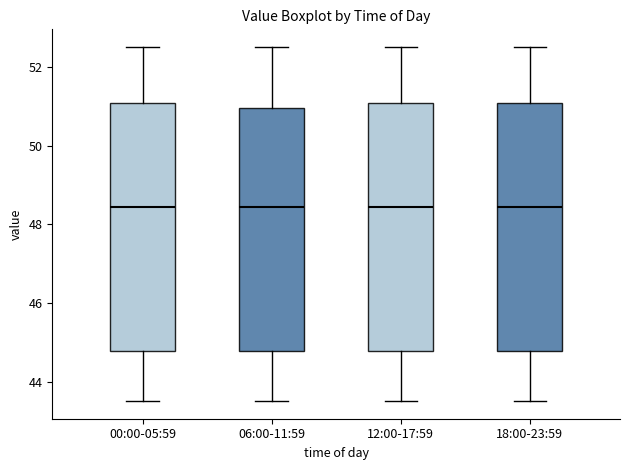

Where does the lower whisker of the box for 18:00-23:59 end on the y-axis? The values are not printed on the chart, so give them approximately, as read against the axis.

43.6